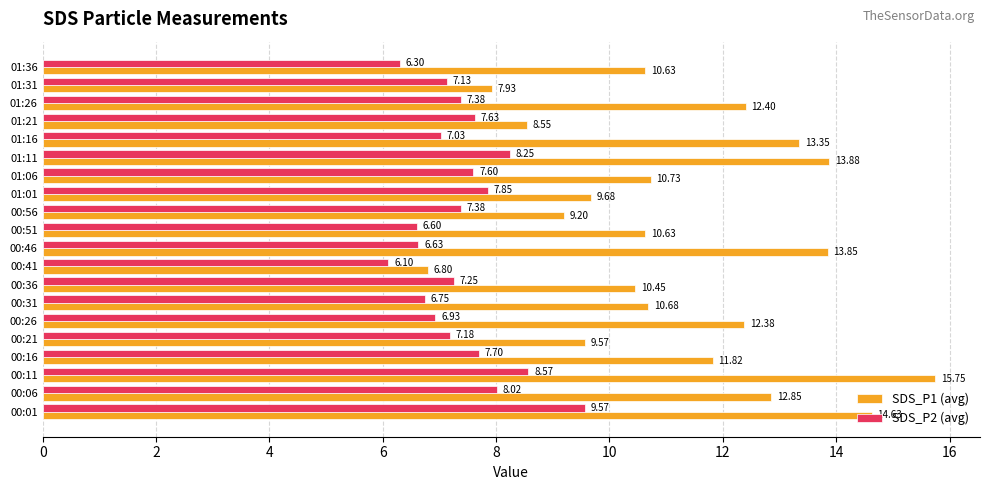

Rank the series by their average value, from highest to lowest.

SDS_P1 (avg), SDS_P2 (avg)